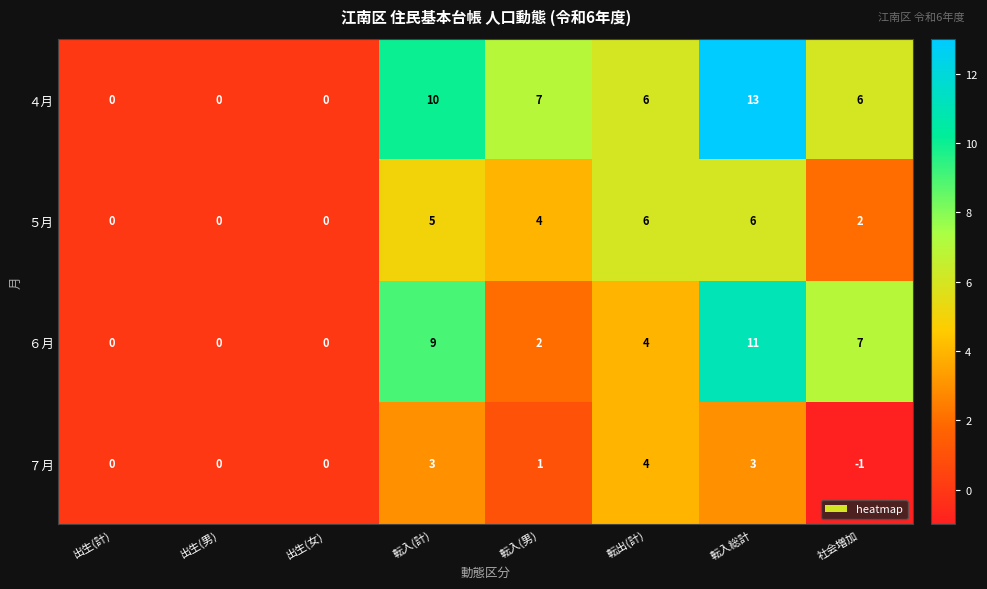

Which series has the largest range (max minus min)?

４月